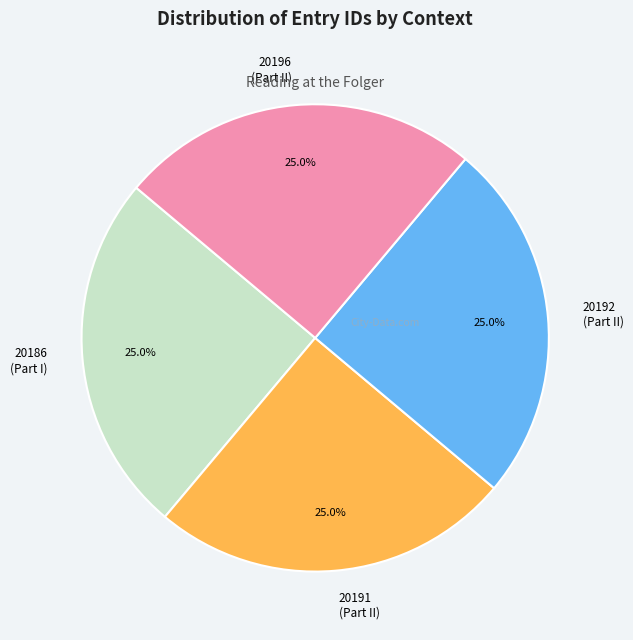

What is the ratio of the value at 20186 (Part I) to the value at 20192 (Part II)?

1.0